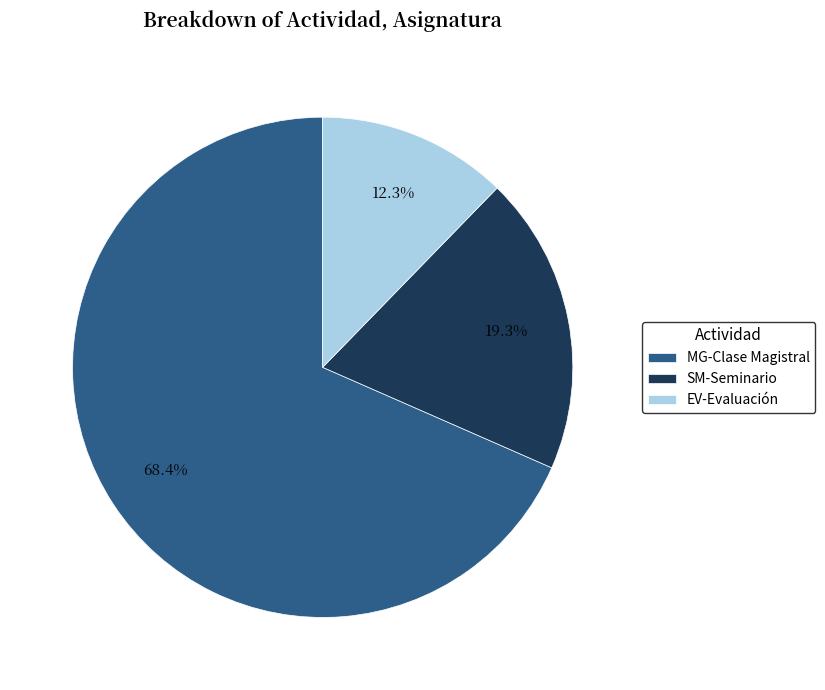

Between MG-Clase Magistral and SM-Seminario, which is larger?

MG-Clase Magistral